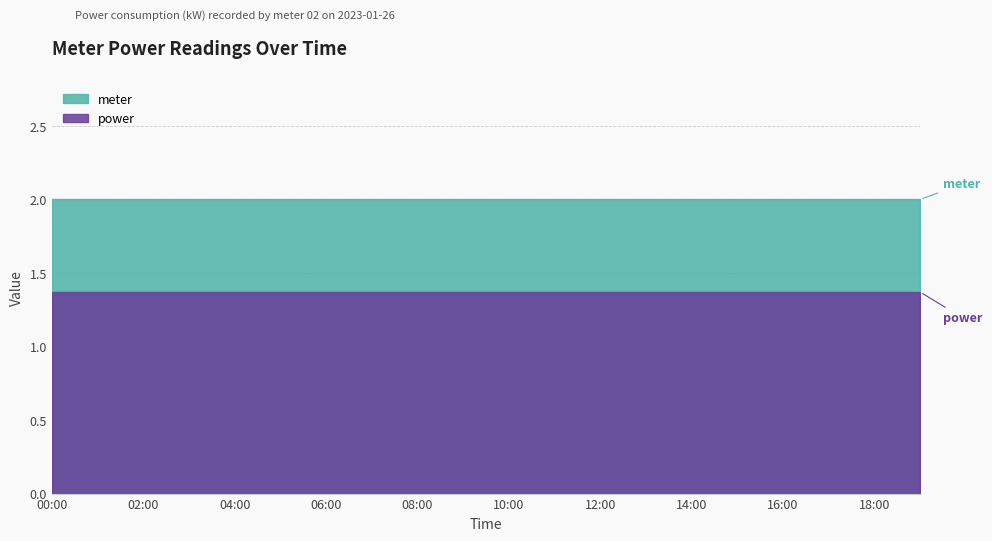

At 17:00, list the series in order from largest to smallest.

meter, power